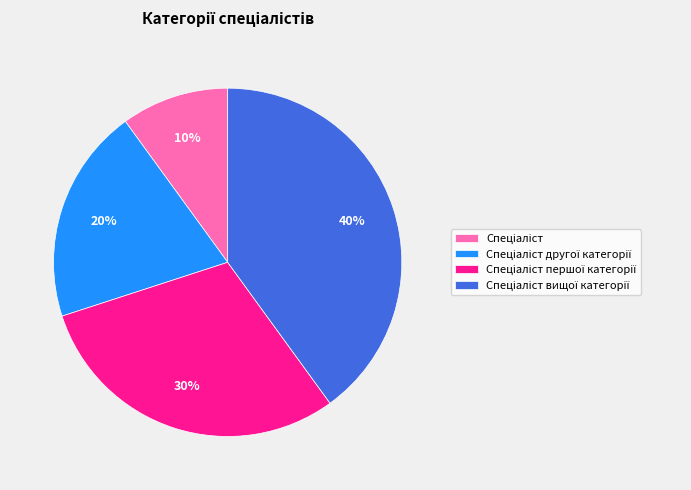

How many segments does this pie chart have?

4